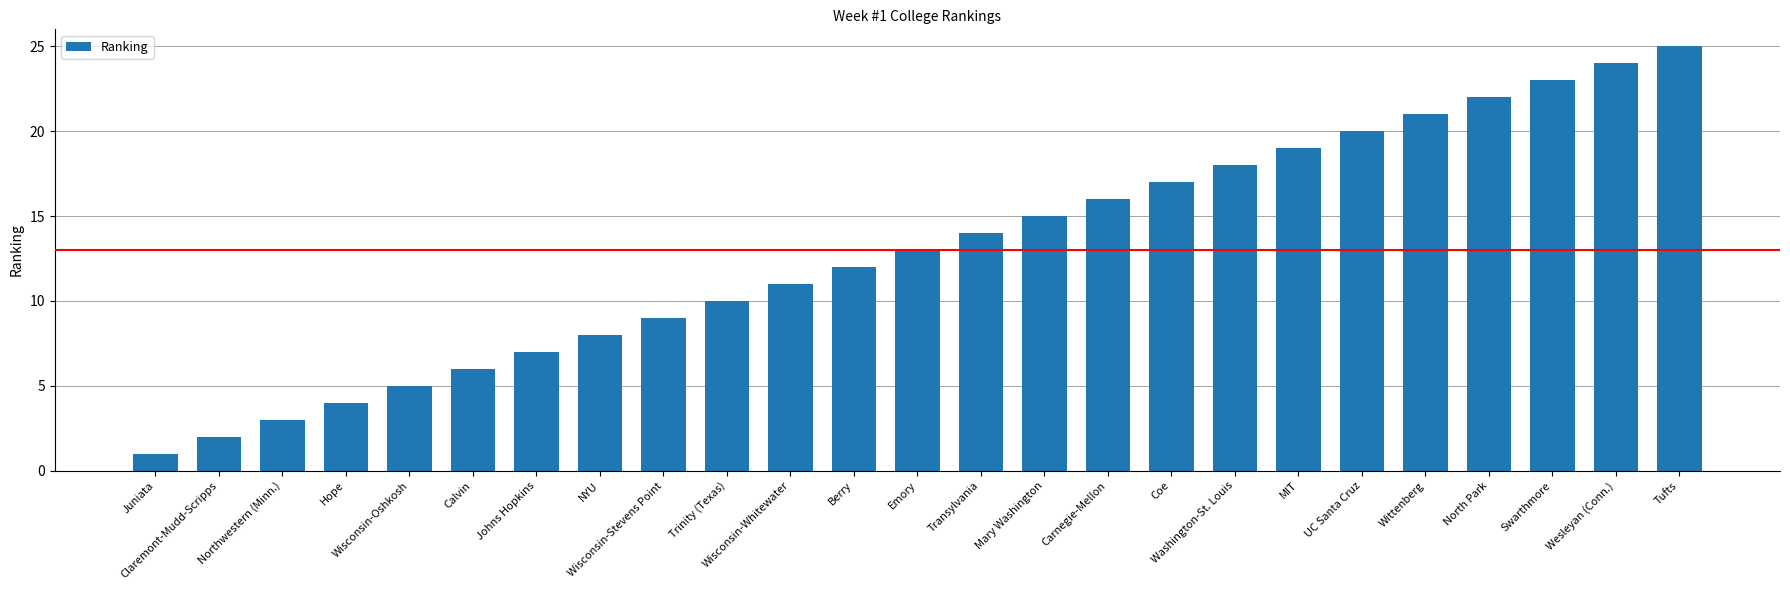

Are the bars grouped side by side (vs. stacked)?

No